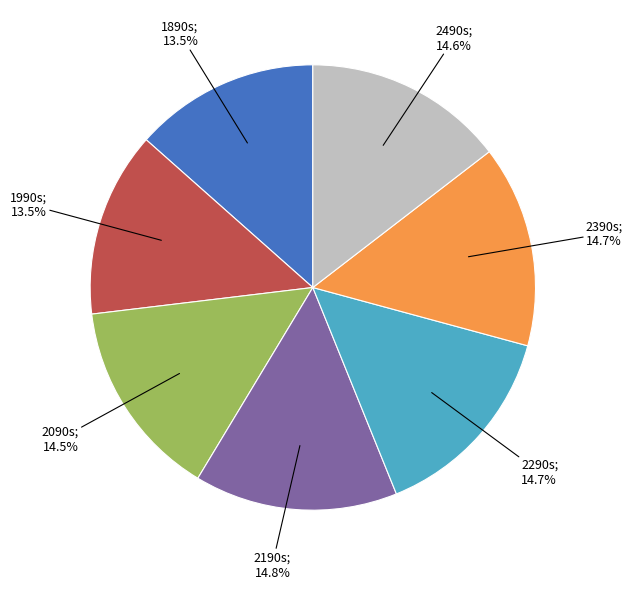

To the nearest percent, what is the combined percentage of 1990s and 1890s?

27%